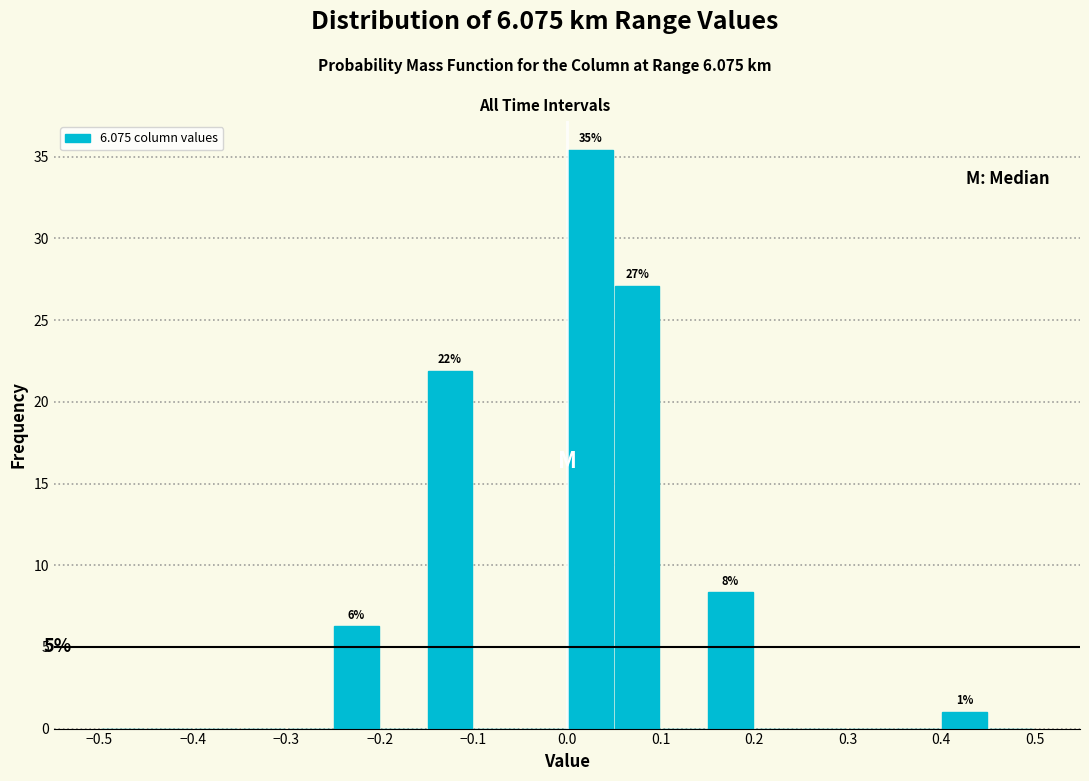

Over which range of the x-axis is the bar tallest?

0.00 to 0.05